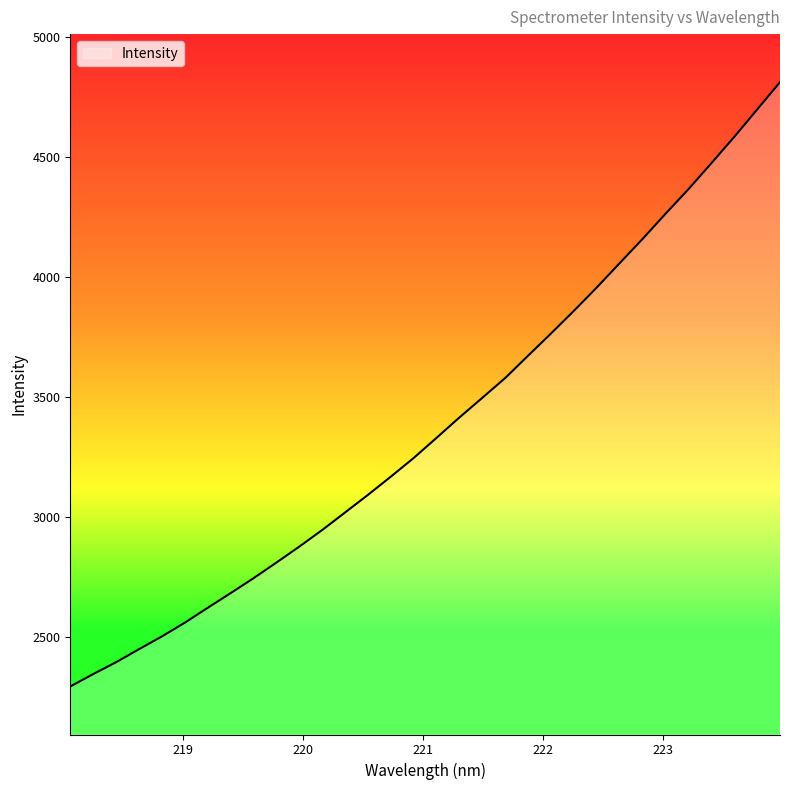

What is the minimum value shown in the chart?

2295.6